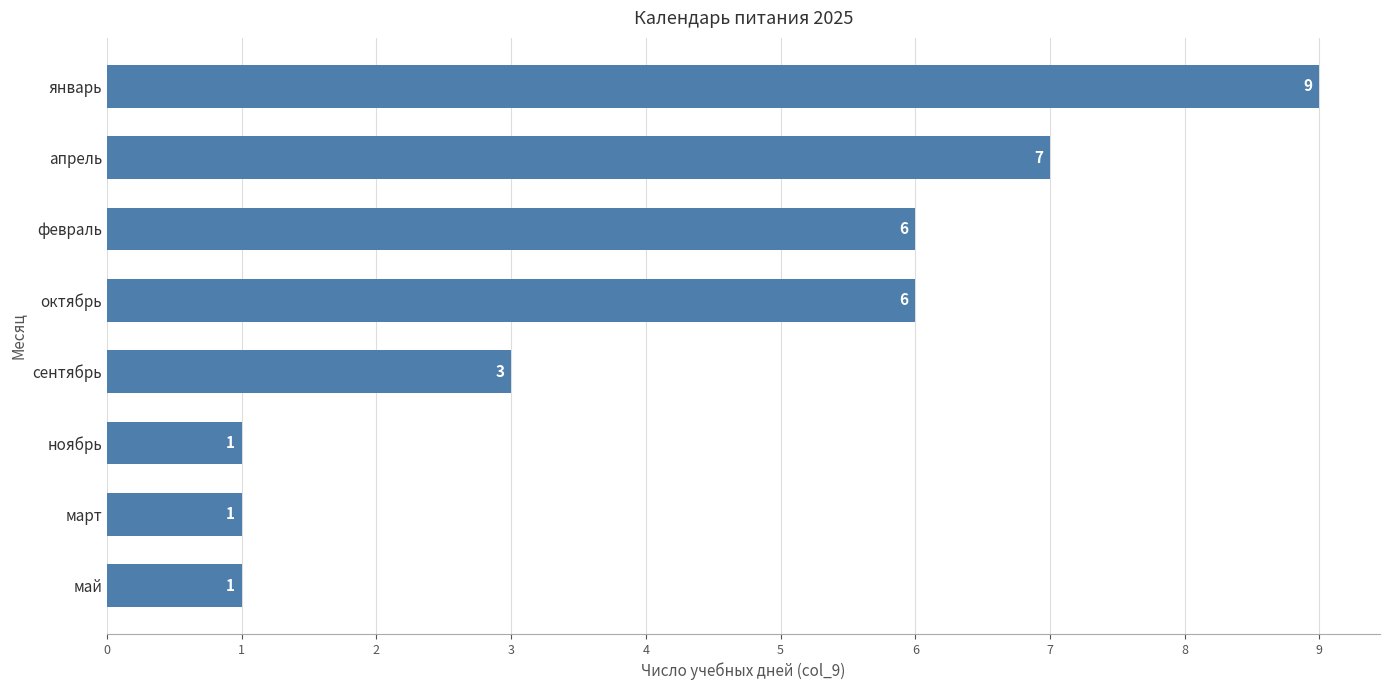

Reading bottom to top, what are all the values shown in this chart?

1	1	1	3	6	6	7	9